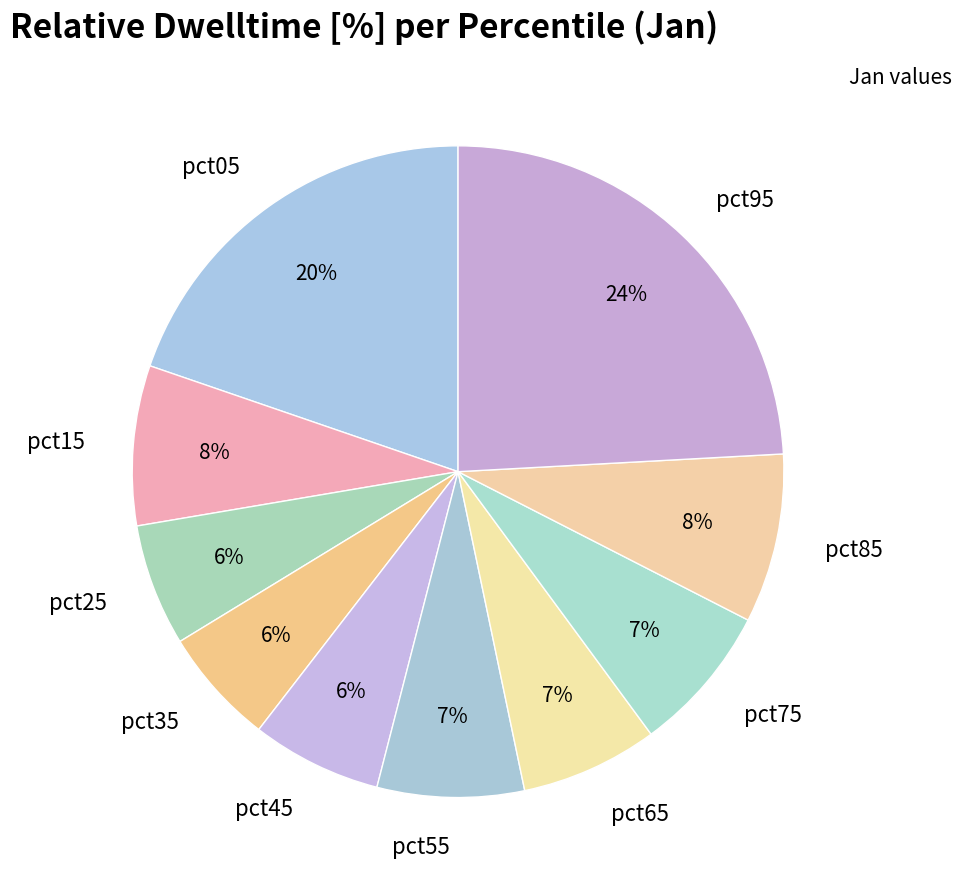

Combined, do pct25 and pct95 account for over 50%?

No